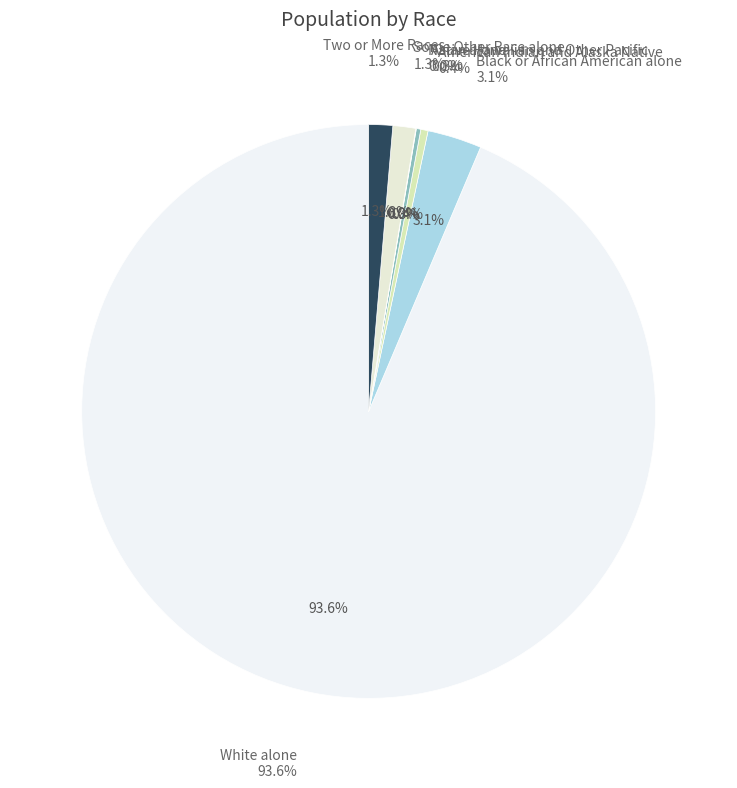

Is it true that American Indian and Alaska Native is 13% of the pie?

False